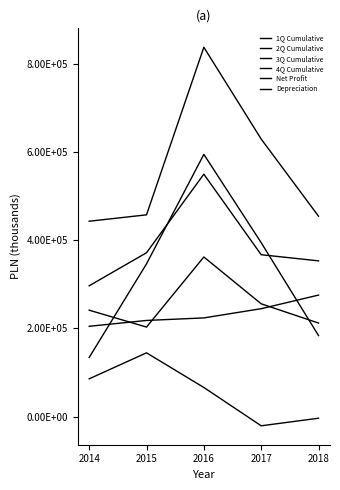

Where does the Net Profit series first go above 346005?

2016